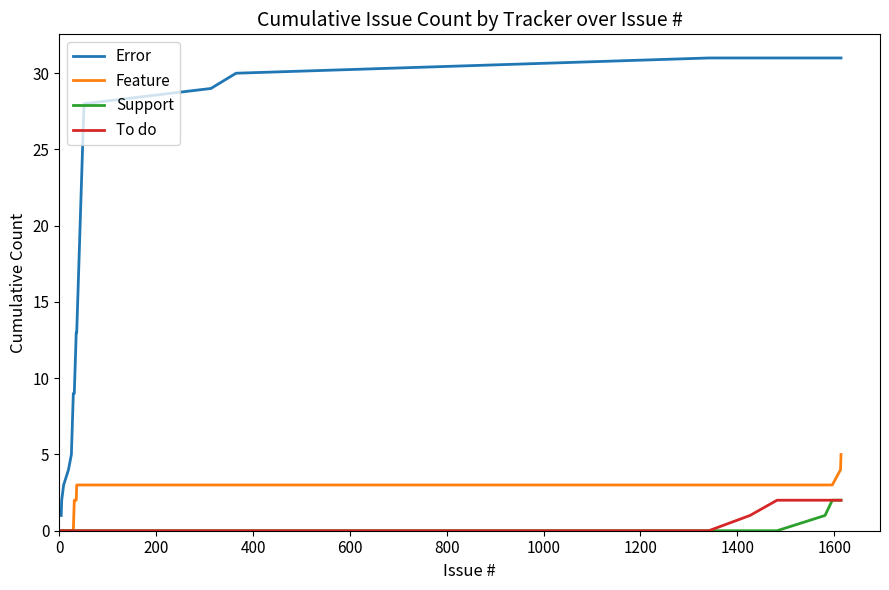

Which series has the widest spread of values?

Error